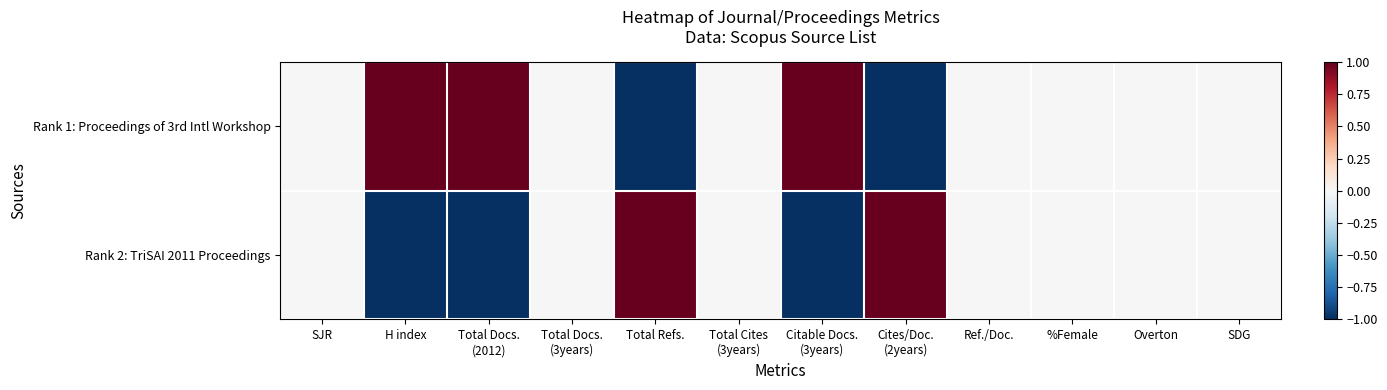

What is the maximum value shown in the chart?

1